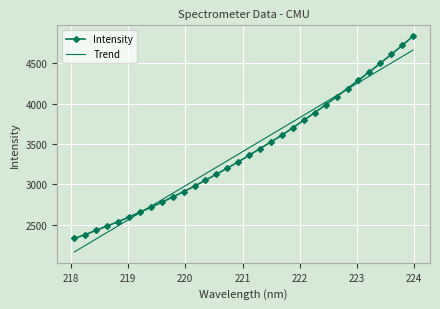

What is the minimum value shown in the chart?

2161.8